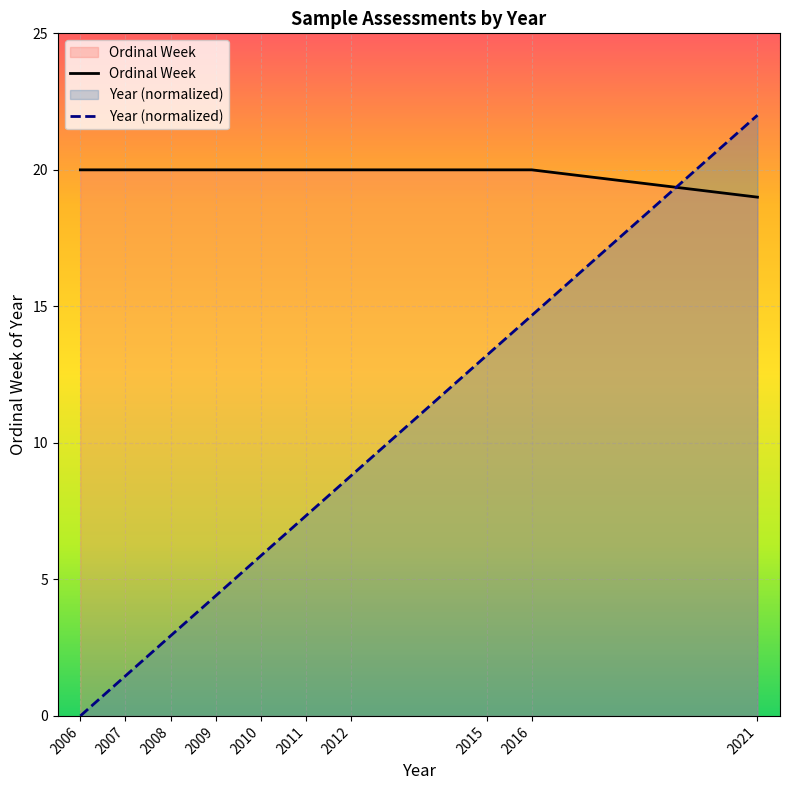

What is the total value across all series at 2012?

28.8